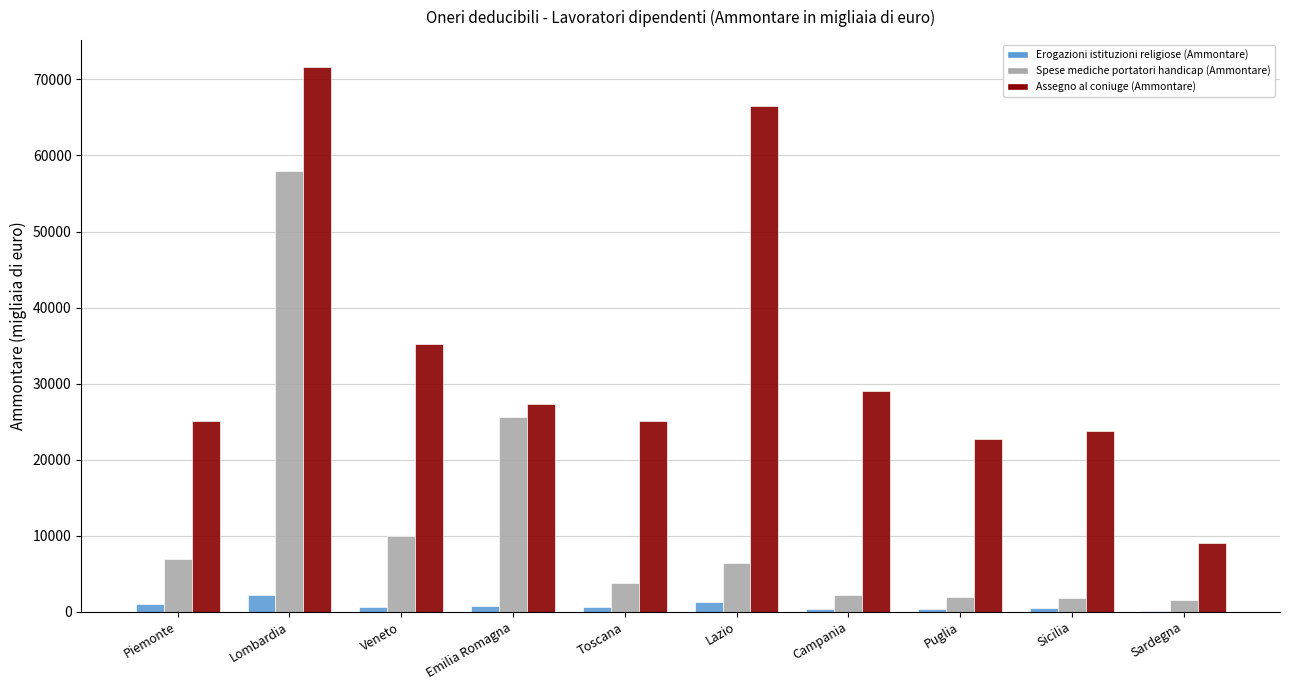

What are all the series names shown in the legend?

Erogazioni istituzioni religiose (Ammontare), Spese mediche portatori handicap (Ammontare), Assegno al coniuge (Ammontare)